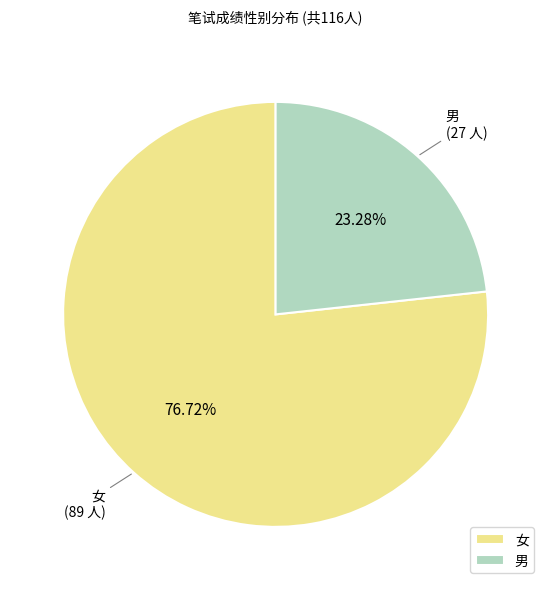

What is the ratio of the value at 女 to the value at 男?

3.3